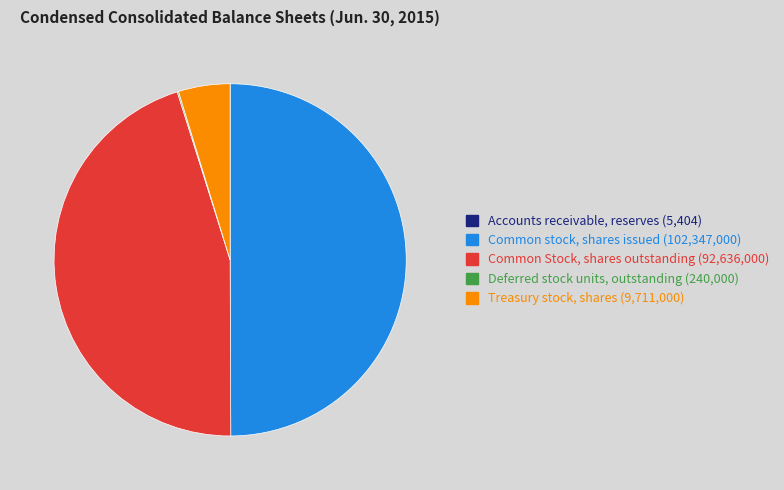

Does Treasury stock, shares represent more than half of the total?

No